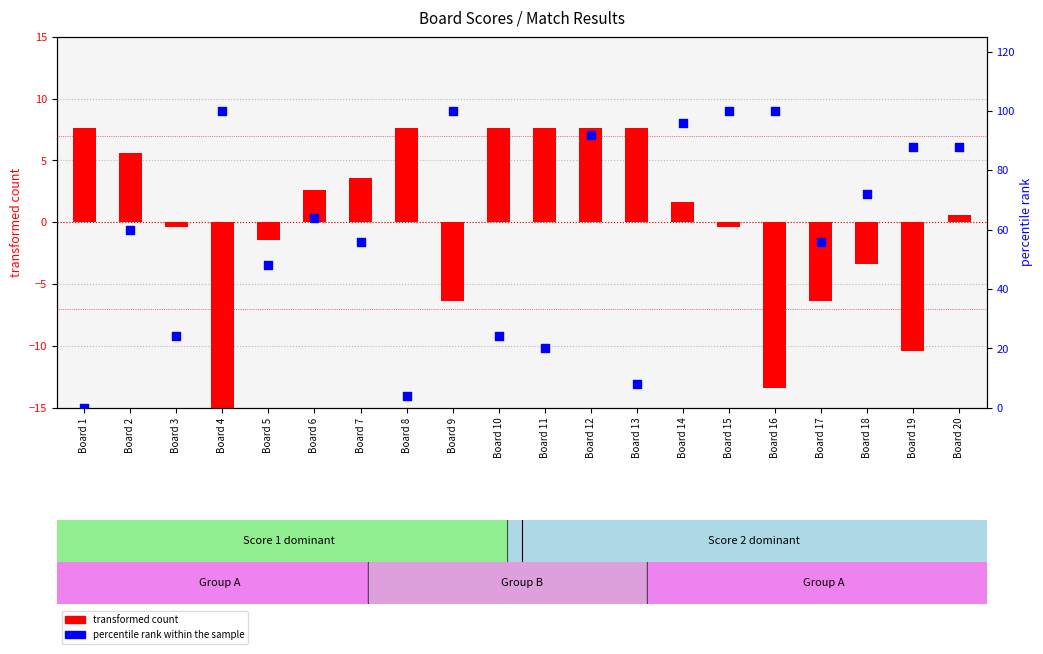

Is the value of percentile rank within the sample at Board 13 greater than the value of transformed count at Board 8?

Yes